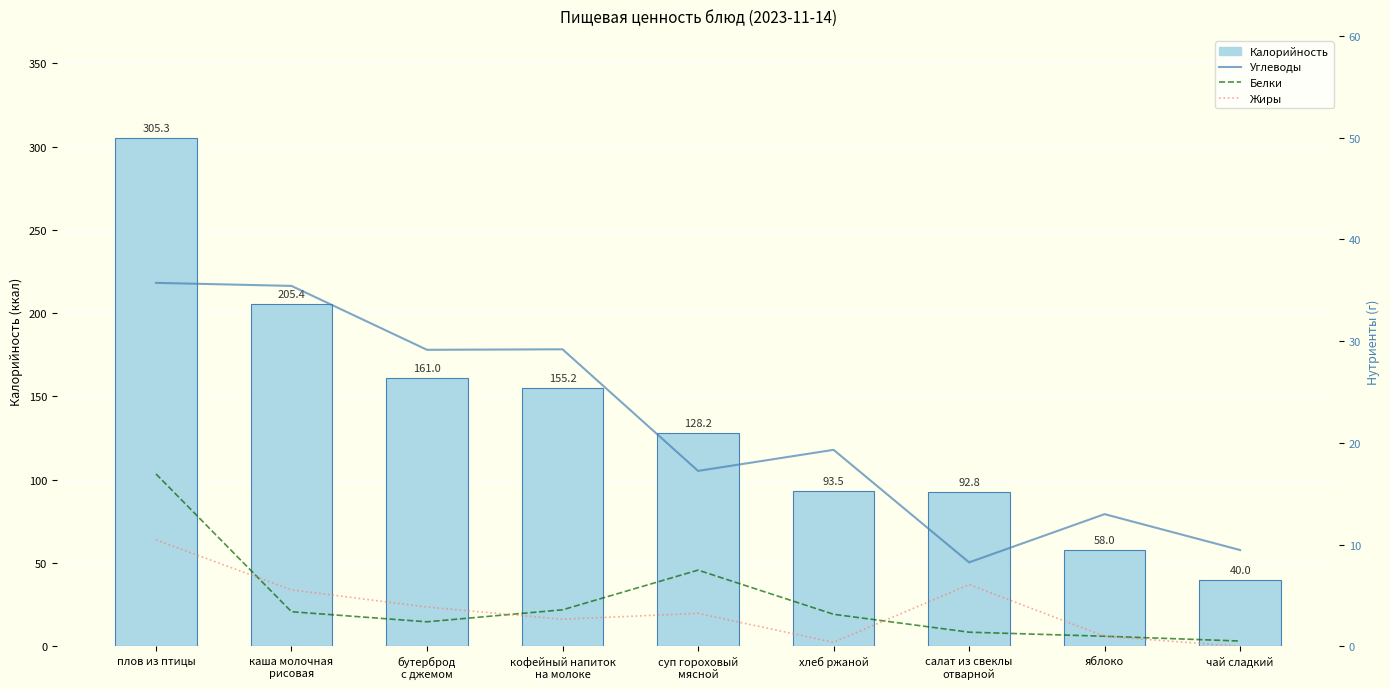

What is the greatest value displayed?

305.3